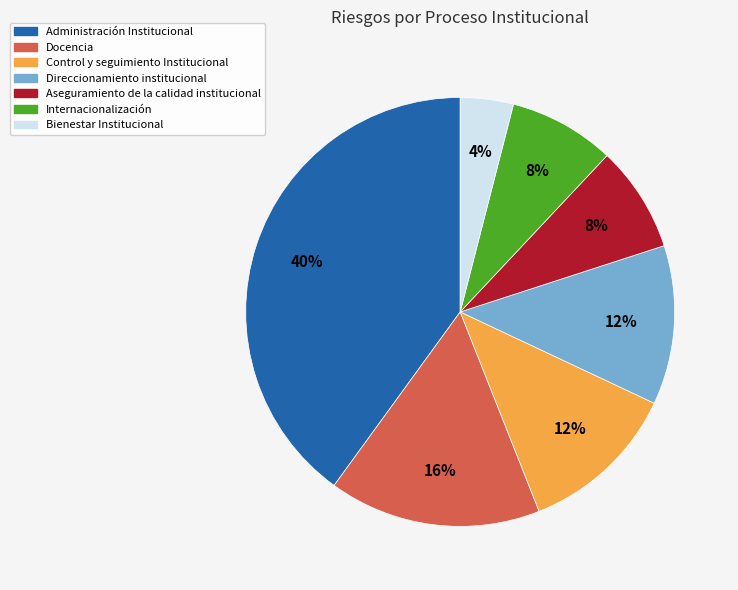

Which category has the biggest portion of the pie?

Administración Institucional